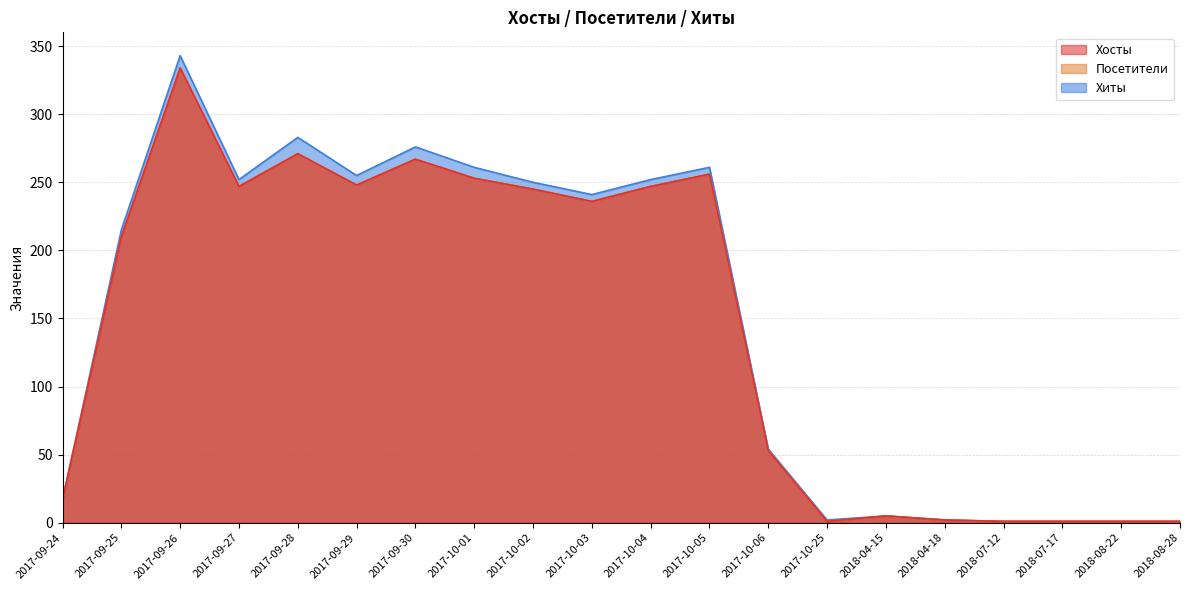

Which series has the largest total across all categories?

Хиты